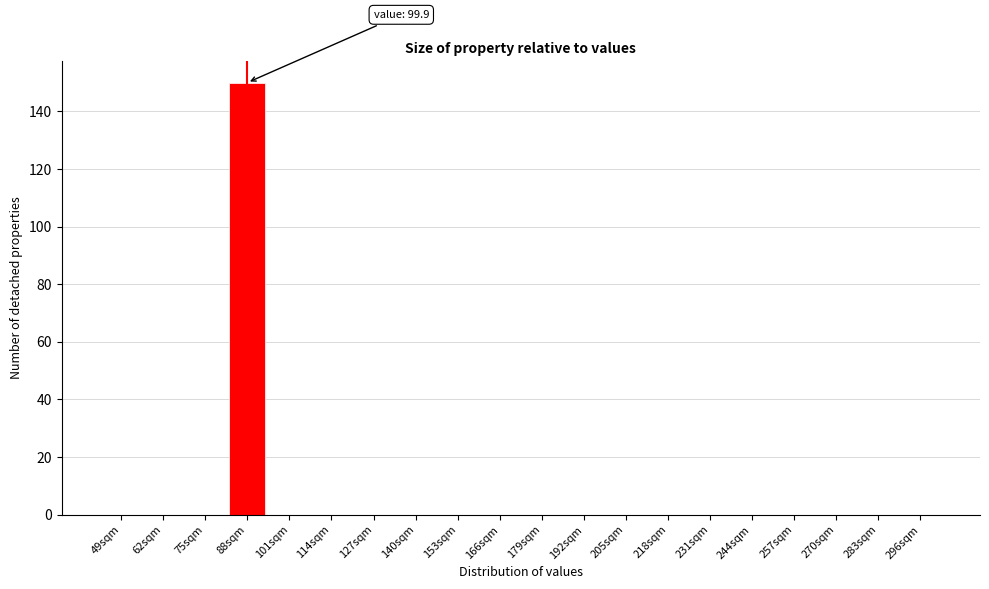

Reading left to right, what are all the values shown in this chart?

49sqm=0	62sqm=0	75sqm=0	88sqm=150	101sqm=0	114sqm=0	127sqm=0	140sqm=0	153sqm=0	166sqm=0	179sqm=0	192sqm=0	205sqm=0	218sqm=0	231sqm=0	244sqm=0	257sqm=0	270sqm=0	283sqm=0	296sqm=0